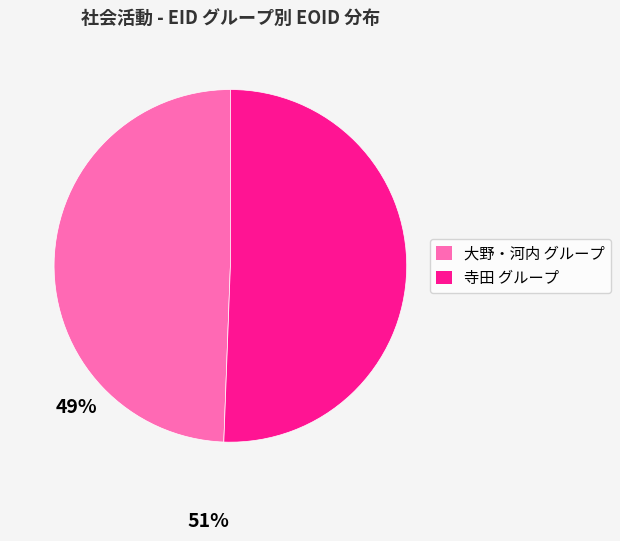

Does any single category account for the majority?

Yes